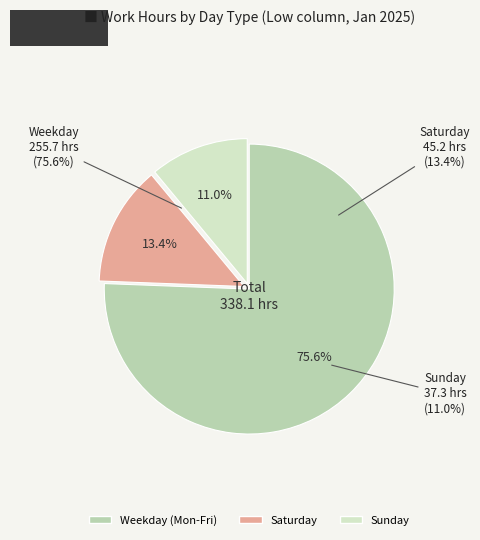

Is 10 the majority of the pie?

No